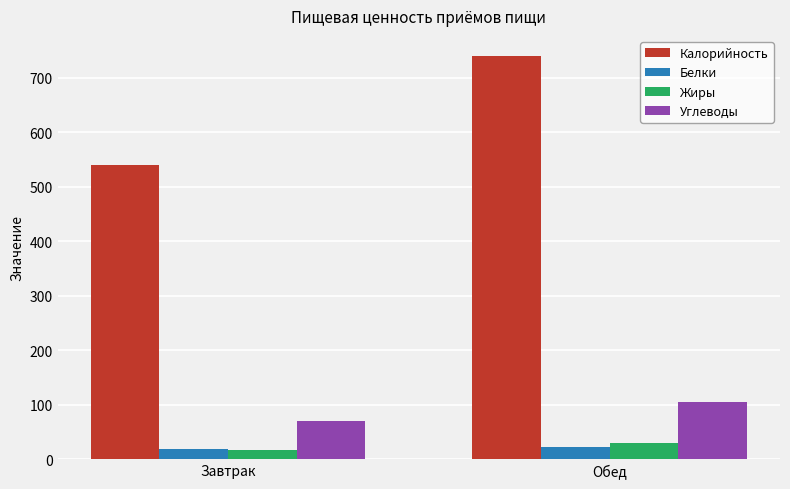

What is the average value of the Жиры series?

22.3